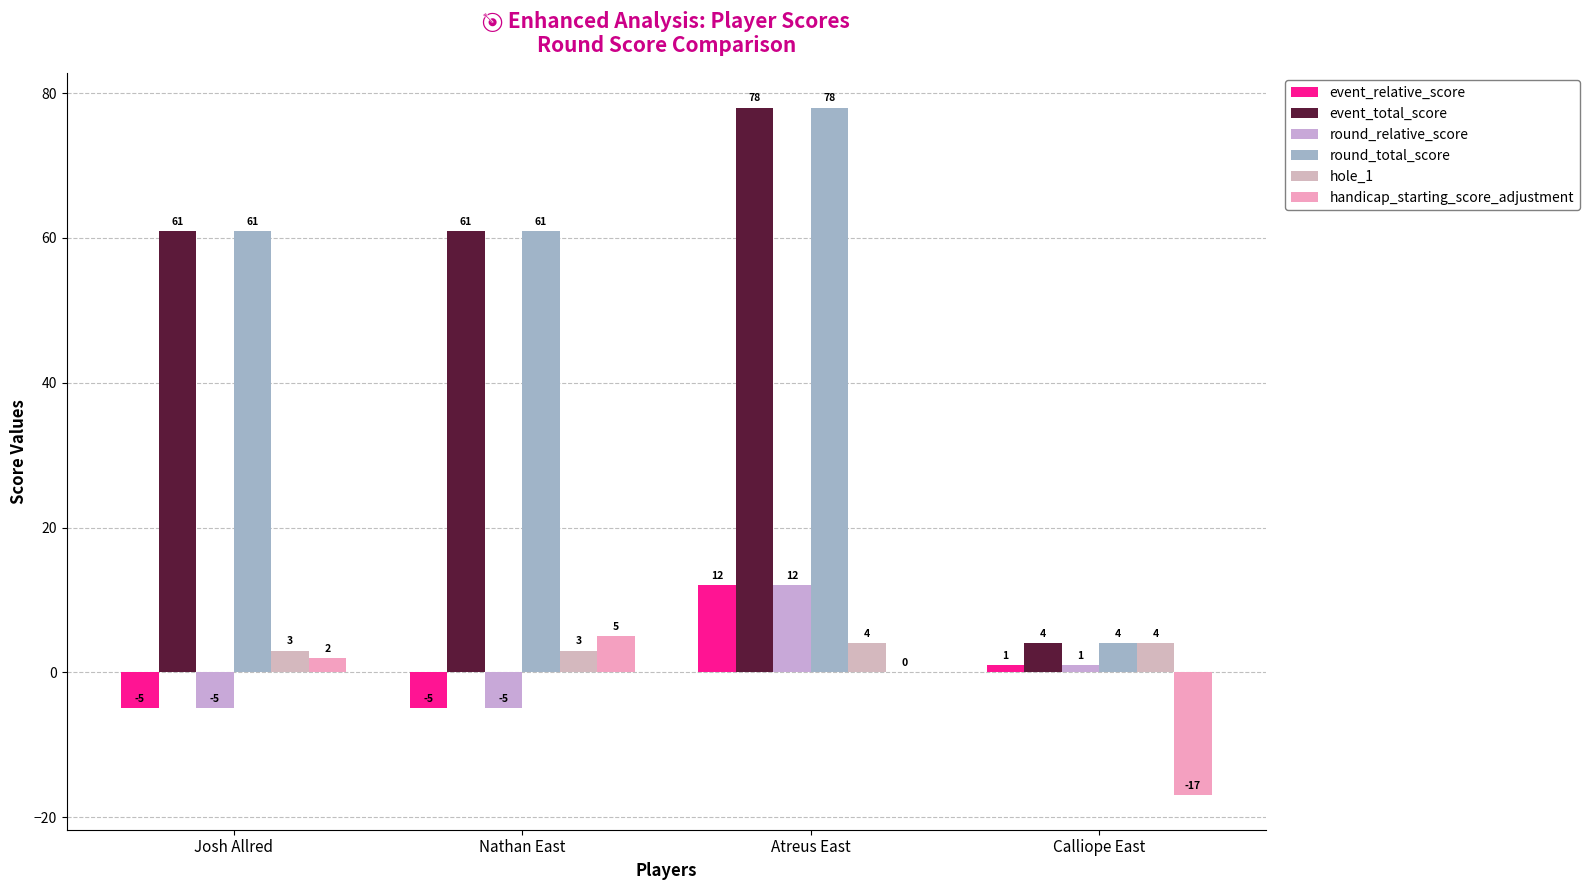

Is the value of hole_1 at Josh Allred greater than the value of round_total_score at Calliope East?

No